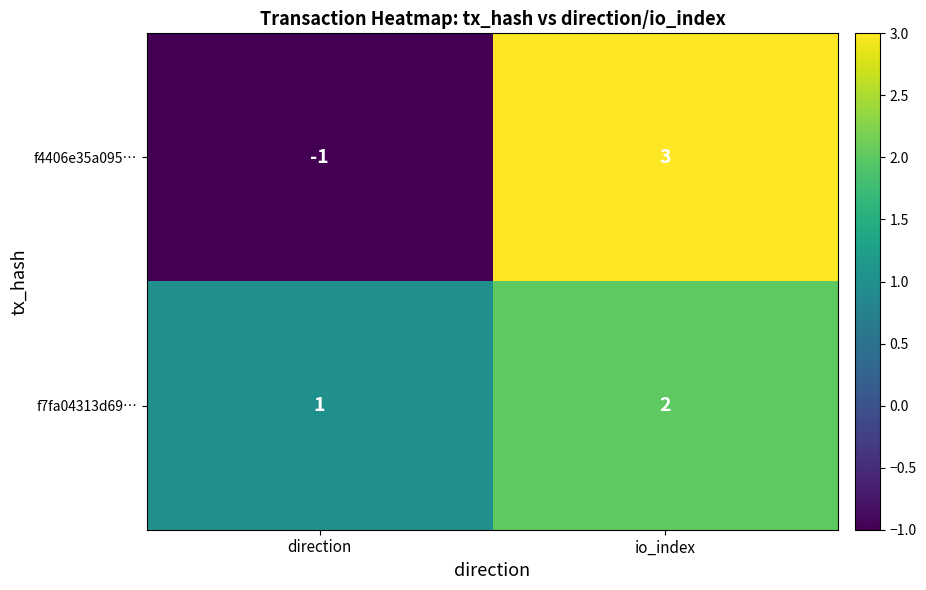

Reading left to right, what are all the values shown in this chart?

f4406e35a095…: direction=-1	io_index=3
f7fa04313d69…: direction=1	io_index=2